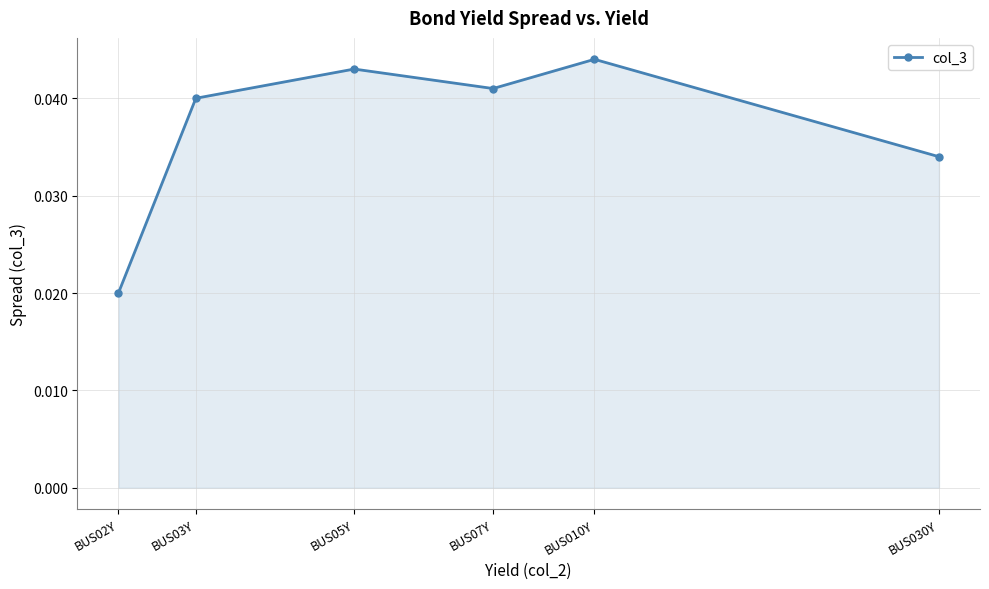

How many lines are shown in the chart?

1